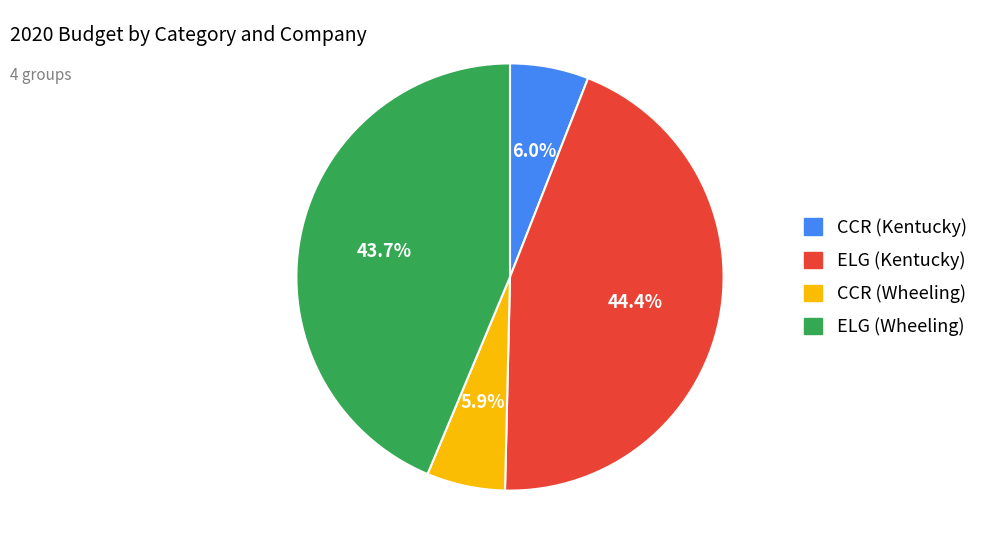

Does any single category account for the majority?

No